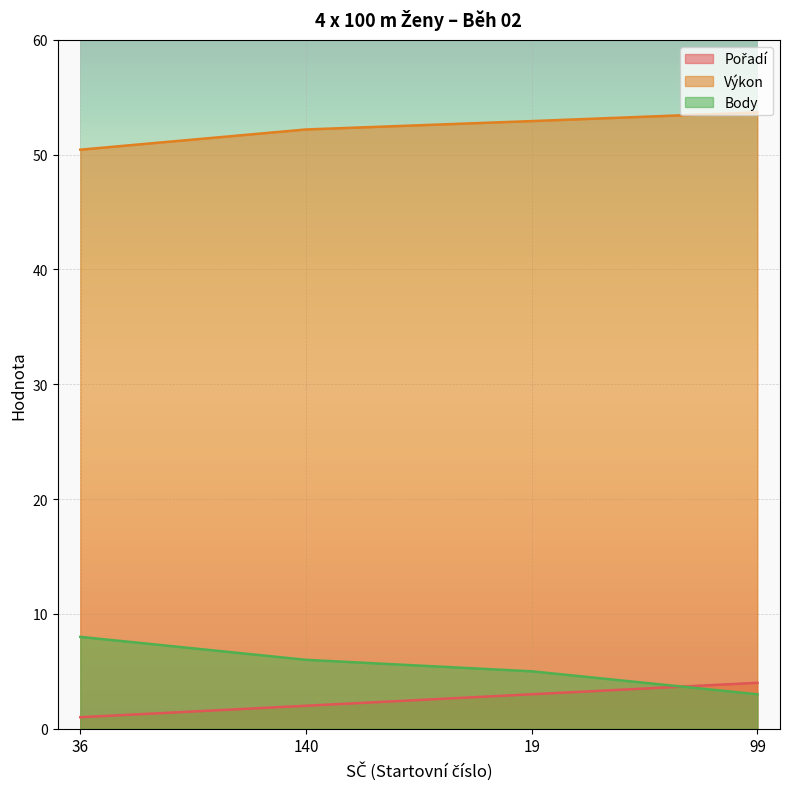

Reading left to right, what are all the values shown in this chart?

Pořadí: 1.0	2.0	3.0	4.0
Výkon: 50.4	52.2	52.9	53.7
Body: 8.0	6.0	5.0	3.0